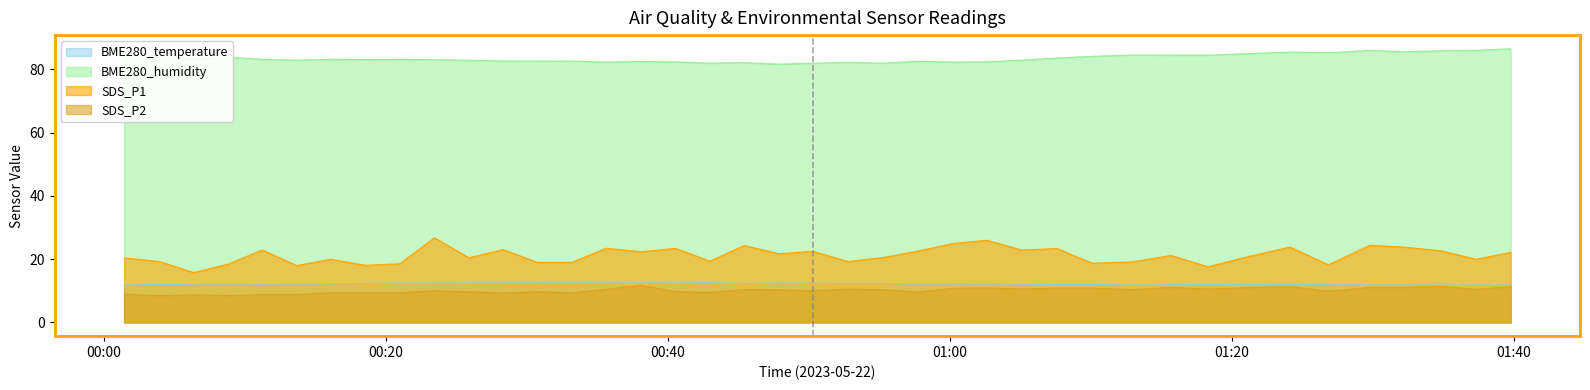

True or false: SDS_P2 and SDS_P1 intersect in this chart.

False